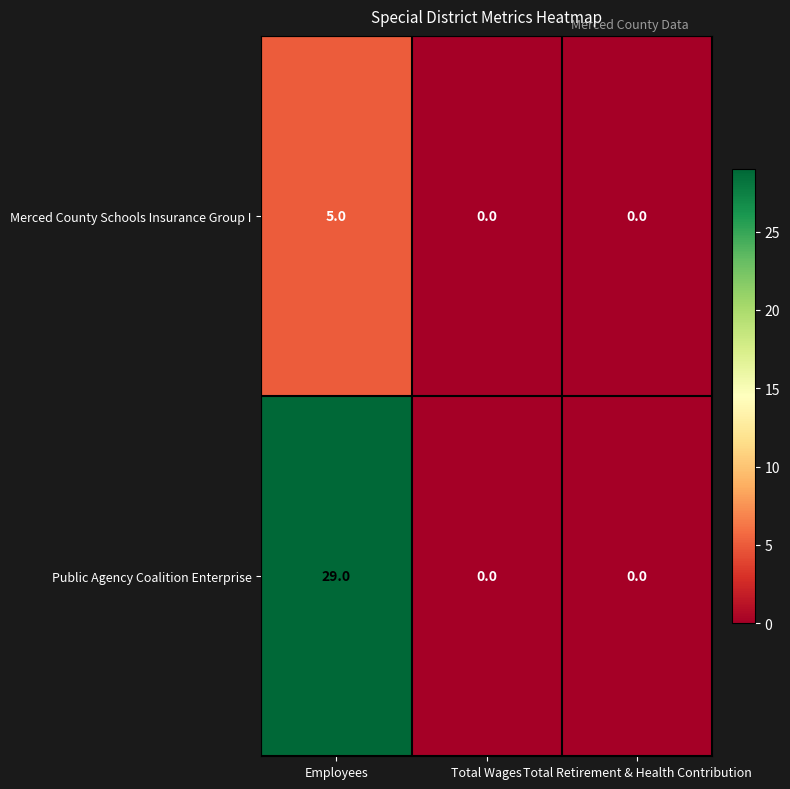

List the series in order of their overall mean, highest first.

Public Agency Coalition Enterprise, Merced County Schools Insurance Group I